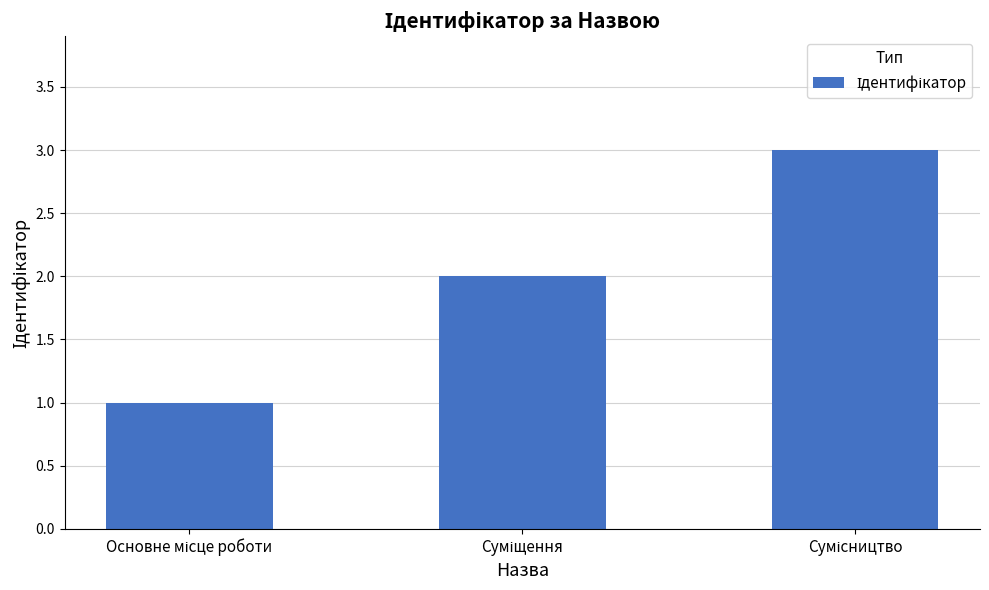

What is the greatest value displayed?

3